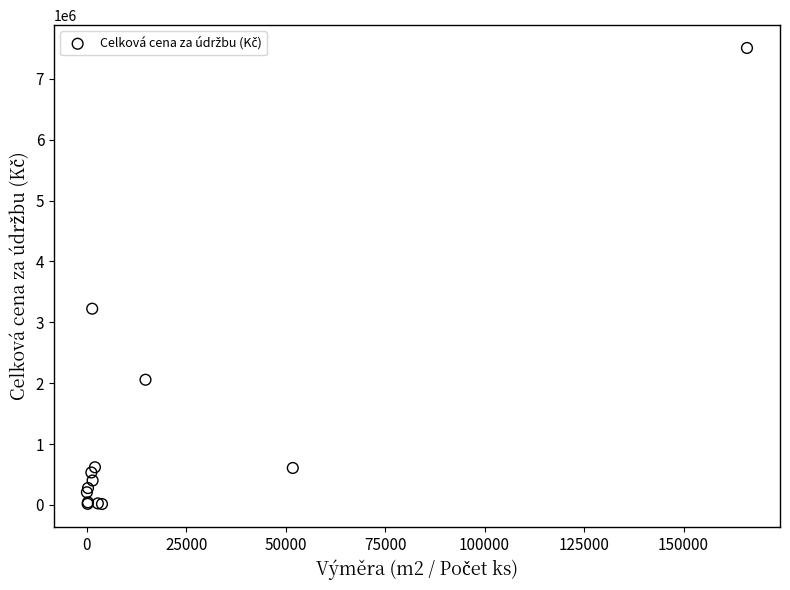

What Y value in the scatter plot is closest to 3760787?

3223458.1